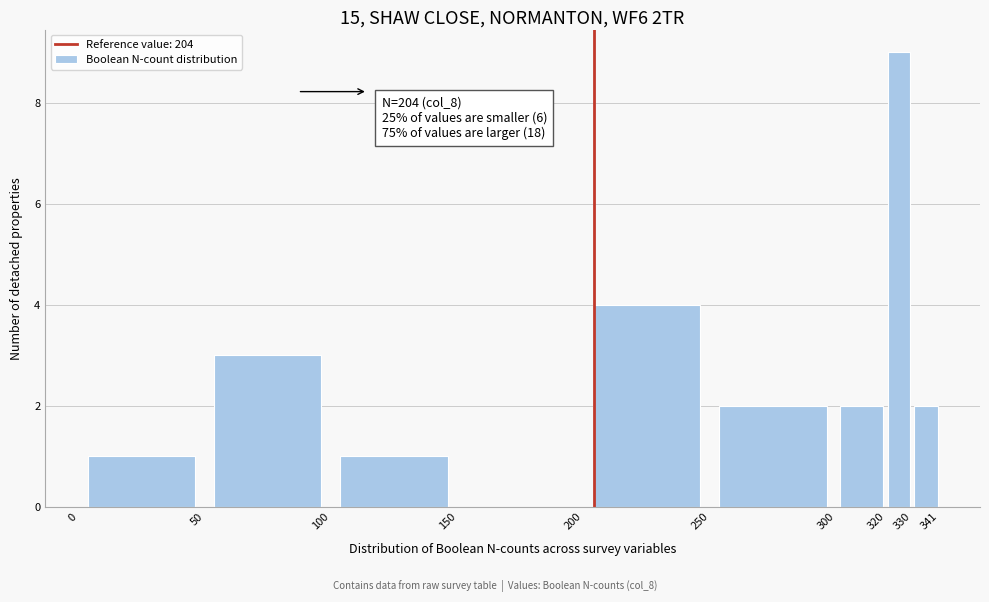

Which range on the x-axis has the tallest bar?

320 to 330